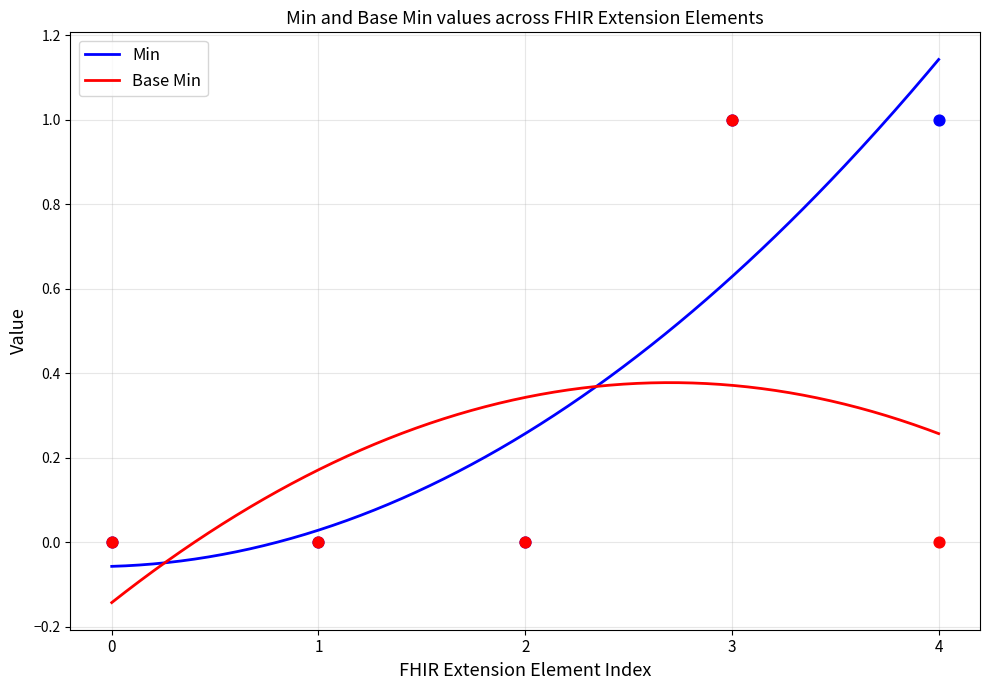

Which series has the largest total across all categories?

Min